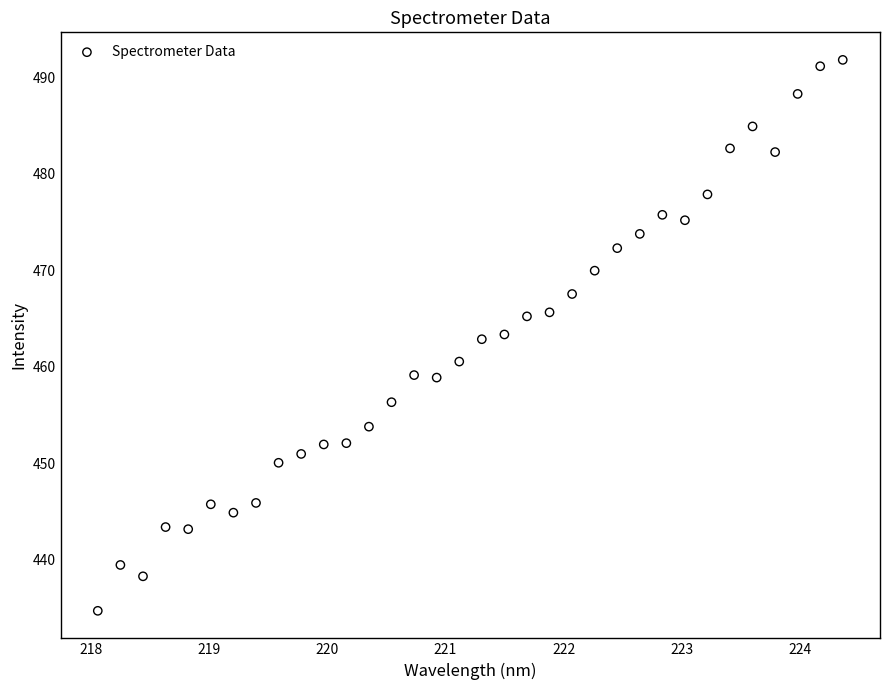

What is the range of Y values (max minus min)?

57.1